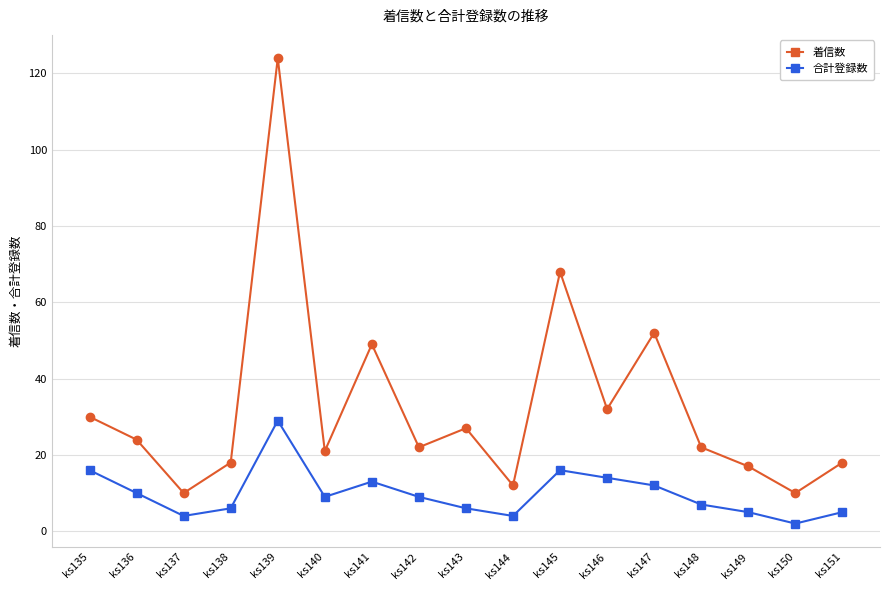

In 着信数, how many points are higher than both neighbors (excluding endpoints)?

5